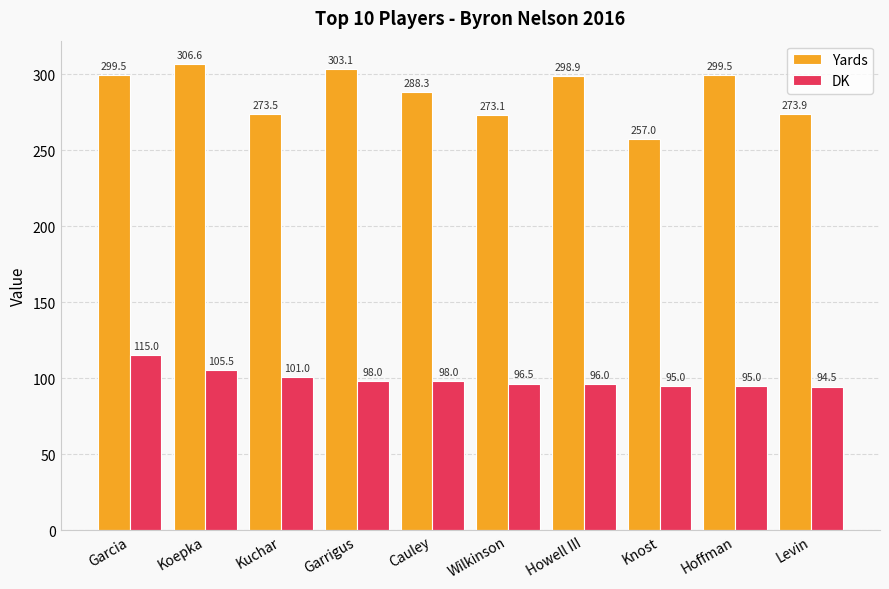

Which series has the largest total across all categories?

Yards